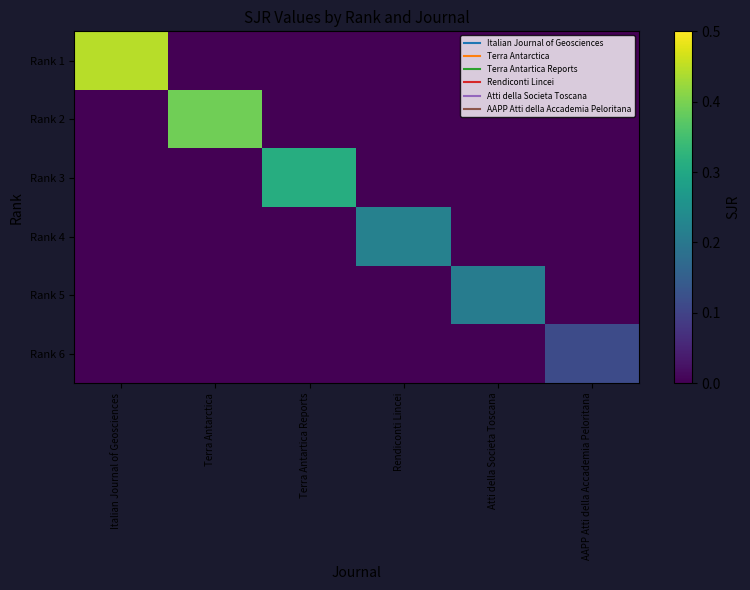

Reading right to left, list all the values displayed in this chart.

Rank 1: AAPP Atti della Accademia Peloritana=0.0	Atti della Societa Toscana=0.0	Rendiconti Lincei=0.0	Terra Antartica Reports=0.0	Terra Antarctica=0.0	Italian Journal of Geosciences=0.4
Rank 2: AAPP Atti della Accademia Peloritana=0.0	Atti della Societa Toscana=0.0	Rendiconti Lincei=0.0	Terra Antartica Reports=0.0	Terra Antarctica=0.4	Italian Journal of Geosciences=0.0
Rank 3: AAPP Atti della Accademia Peloritana=0.0	Atti della Societa Toscana=0.0	Rendiconti Lincei=0.0	Terra Antartica Reports=0.3	Terra Antarctica=0.0	Italian Journal of Geosciences=0.0
Rank 4: AAPP Atti della Accademia Peloritana=0.0	Atti della Societa Toscana=0.0	Rendiconti Lincei=0.2	Terra Antartica Reports=0.0	Terra Antarctica=0.0	Italian Journal of Geosciences=0.0
Rank 5: AAPP Atti della Accademia Peloritana=0.0	Atti della Societa Toscana=0.2	Rendiconti Lincei=0.0	Terra Antartica Reports=0.0	Terra Antarctica=0.0	Italian Journal of Geosciences=0.0
Rank 6: AAPP Atti della Accademia Peloritana=0.1	Atti della Societa Toscana=0.0	Rendiconti Lincei=0.0	Terra Antartica Reports=0.0	Terra Antarctica=0.0	Italian Journal of Geosciences=0.0